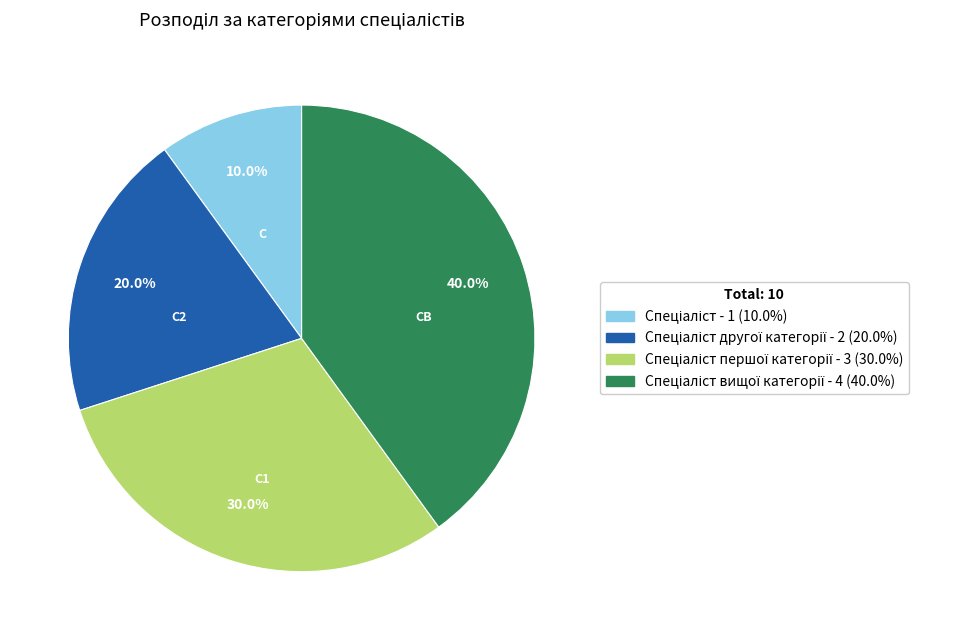

Is there any slice that represents more than half of the pie?

No